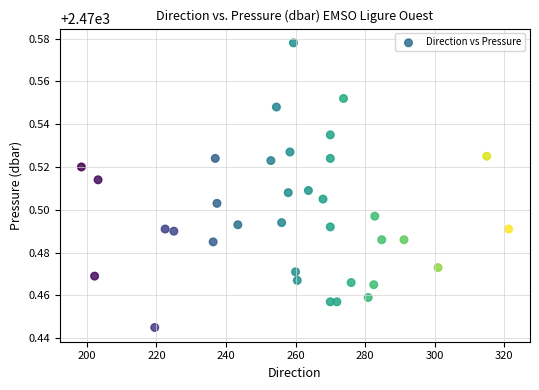

What is the range of X values (max minus min)?

122.9